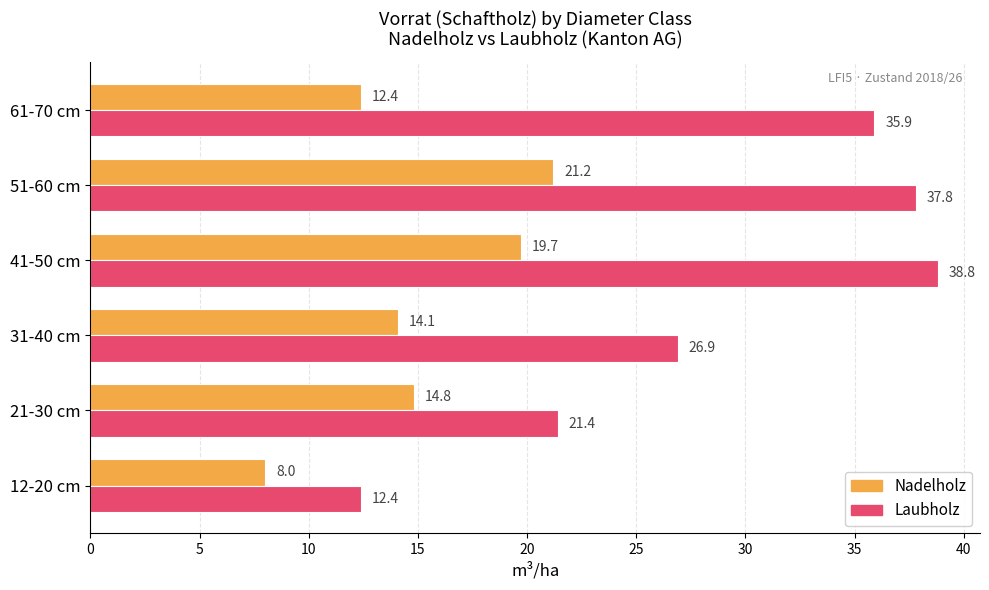

What is the sum of all Nadelholz values?

90.2